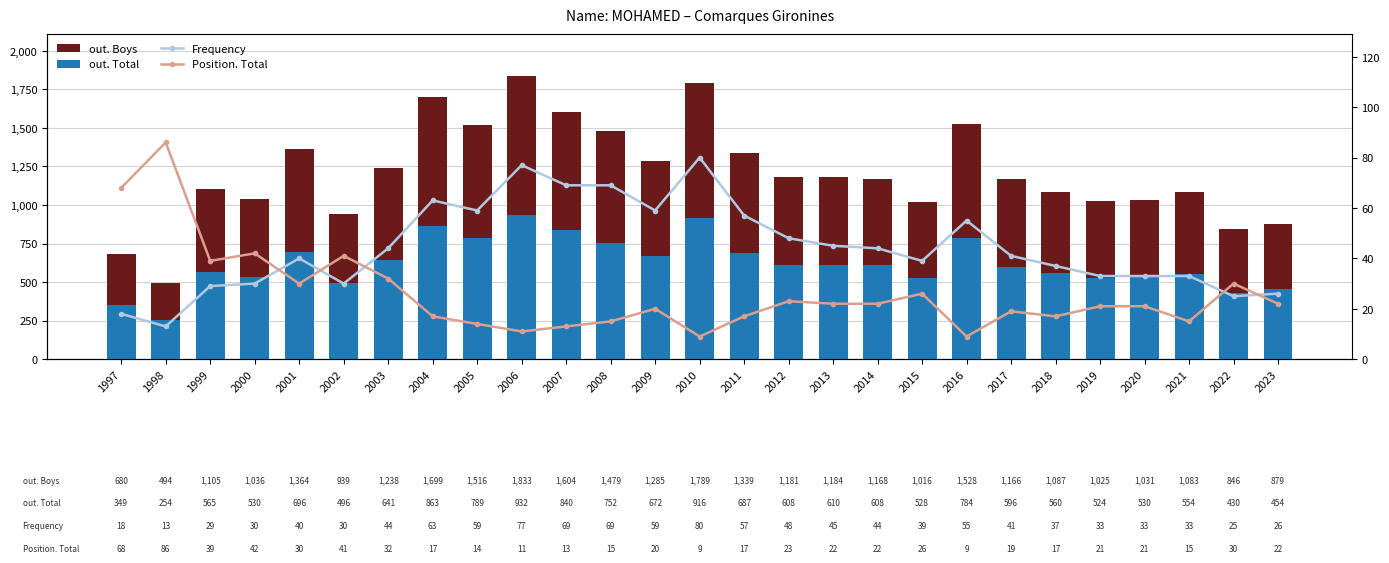

What is the total value across all series at 1997?

1115